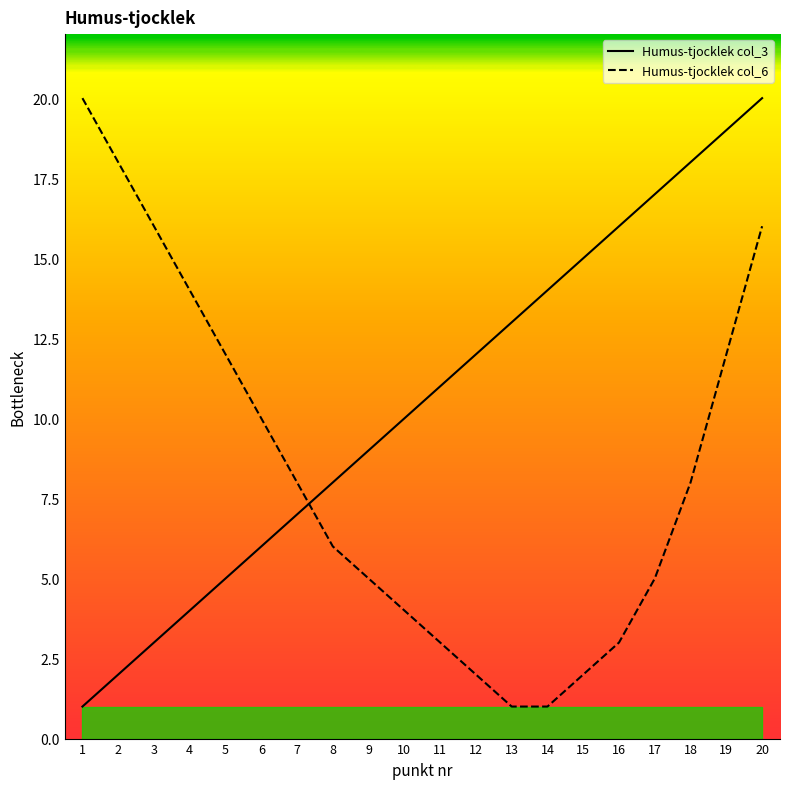

True or false: Humus-tjocklek col_6 and Humus-tjocklek col_3 cross at least once.

True